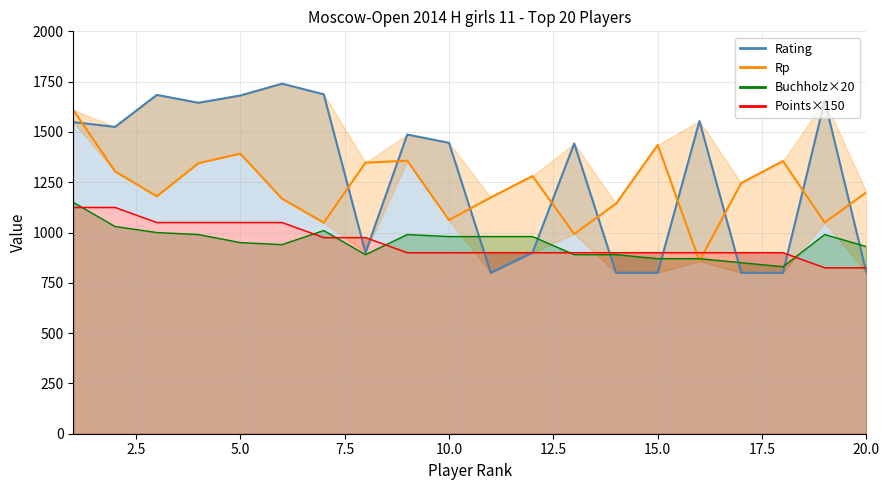

How many distinct data groups are displayed?

4